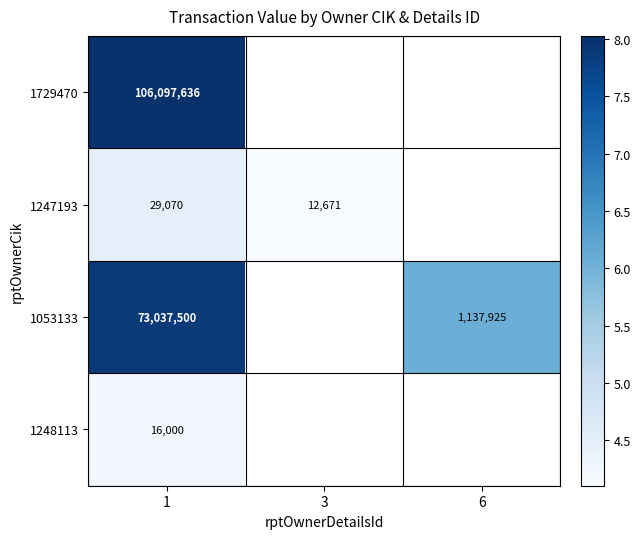

Is the value of 1053133 at 3 greater than the value of 1729470 at 1?

No